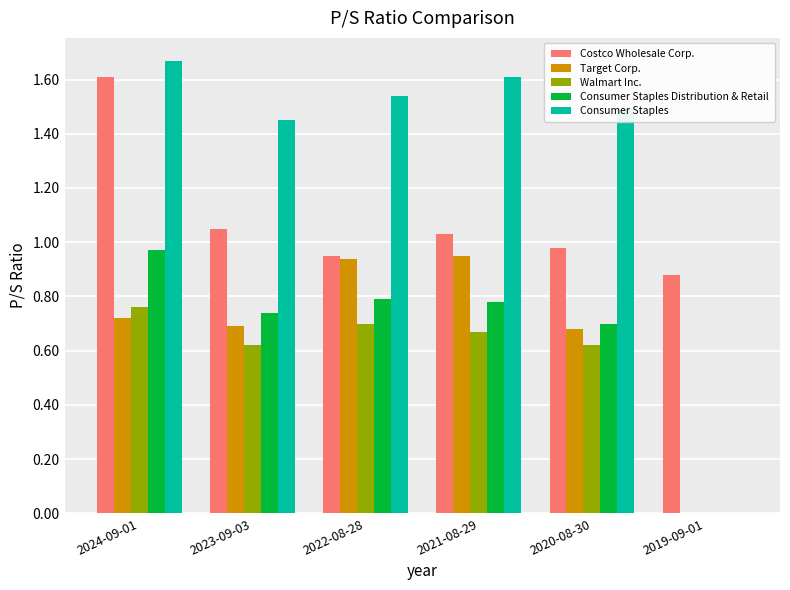

What is the sum of all Consumer Staples Distribution & Retail values?

4.0